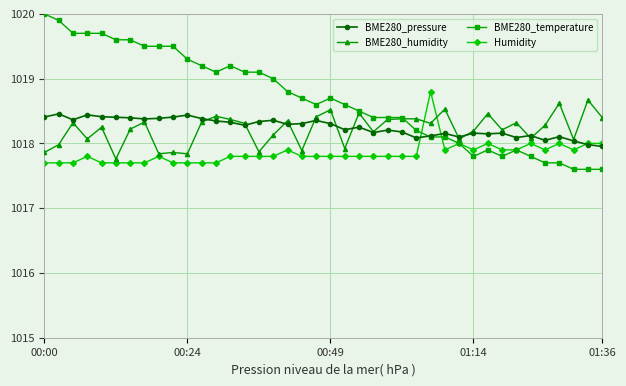

Which series has the widest spread of values?

BME280_temperature